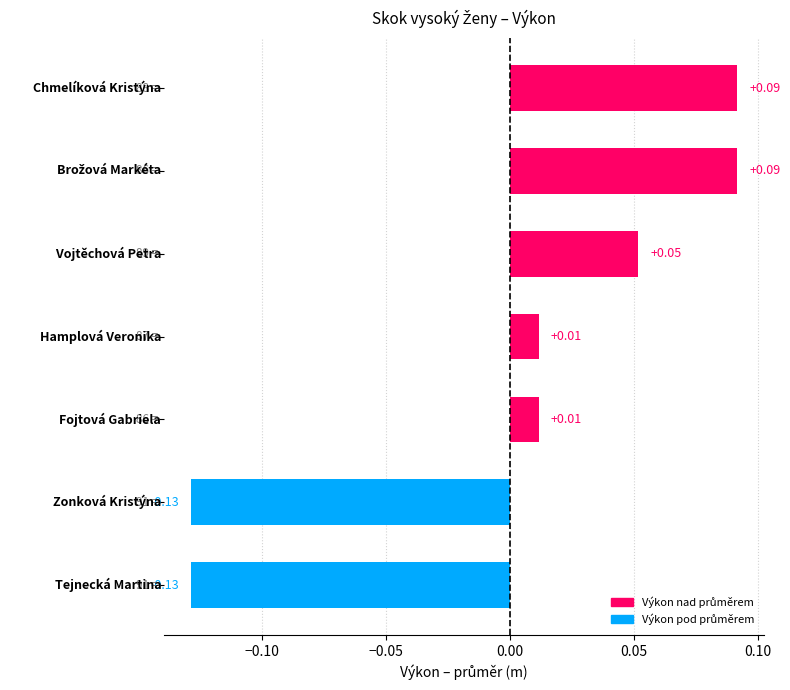

Count the number of data series in this chart.

1